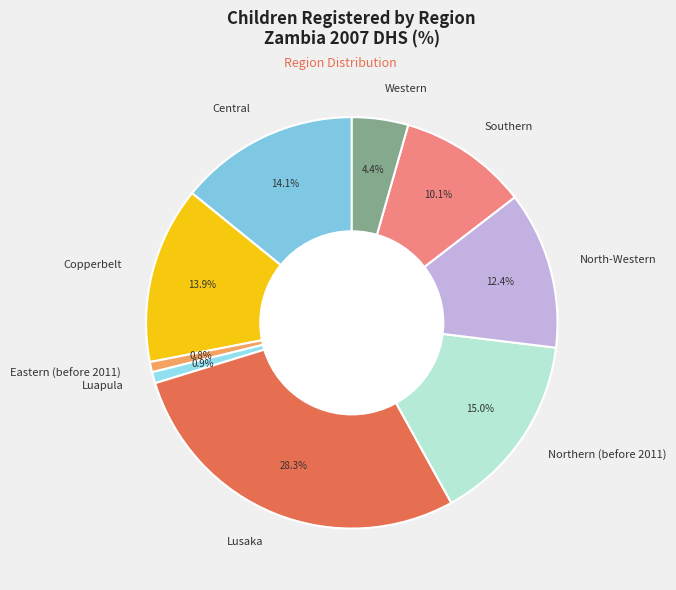

Which has a higher value, North-Western or Southern?

North-Western